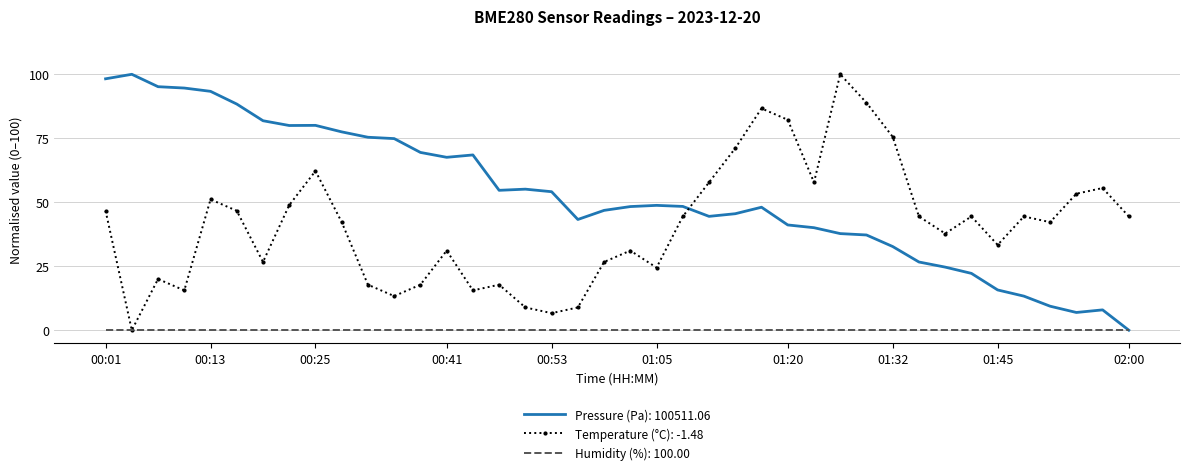

Which series has the largest total across all categories?

Pressure (Pa): 100511.06